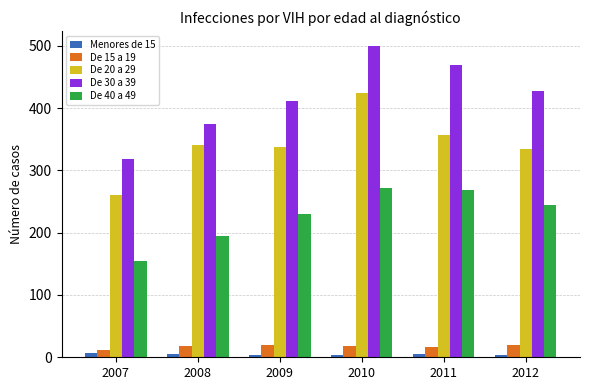

Which series has the widest spread of values?

De 30 a 39